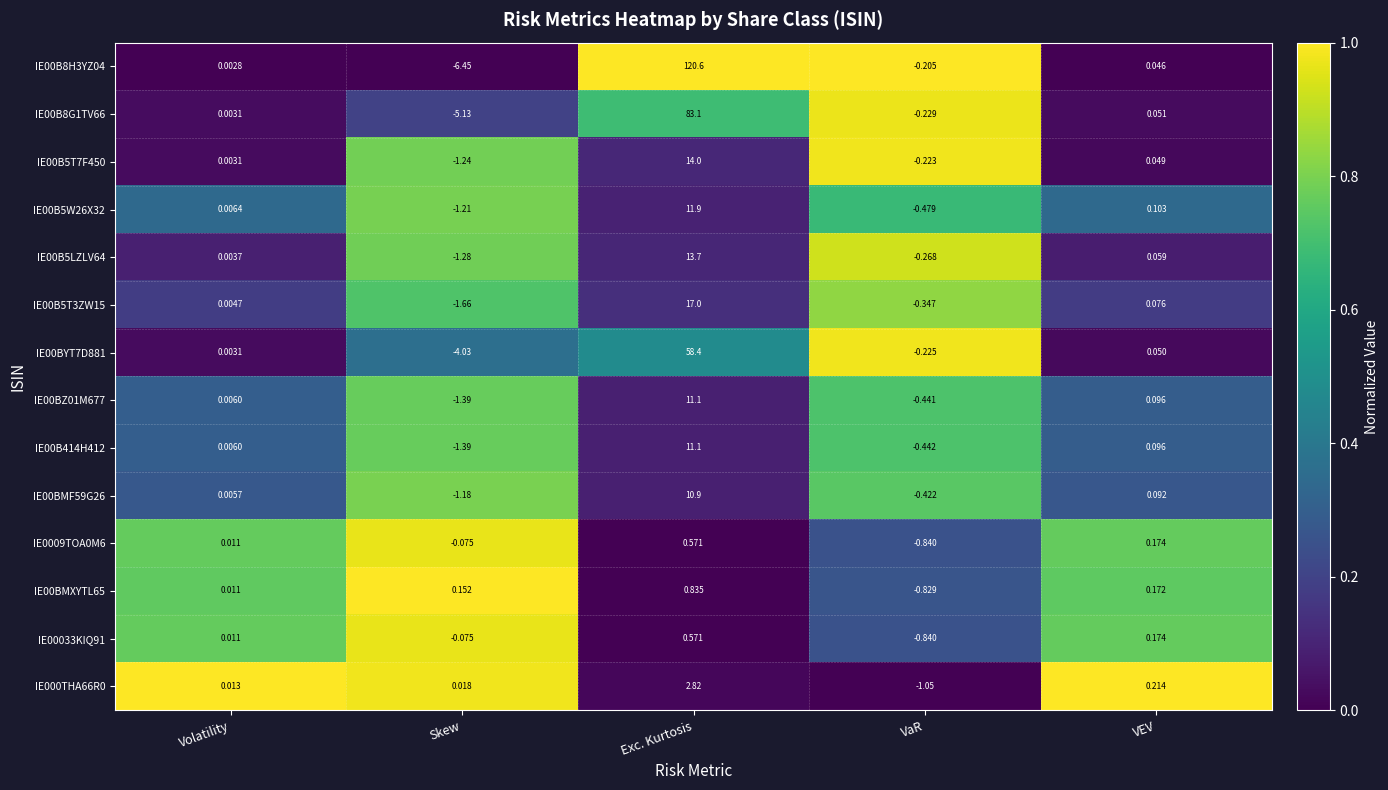

Is the value of IE00B8G1TV66 at Exc. Kurtosis greater than the value of IE0009TOA0M6 at Skew?

Yes